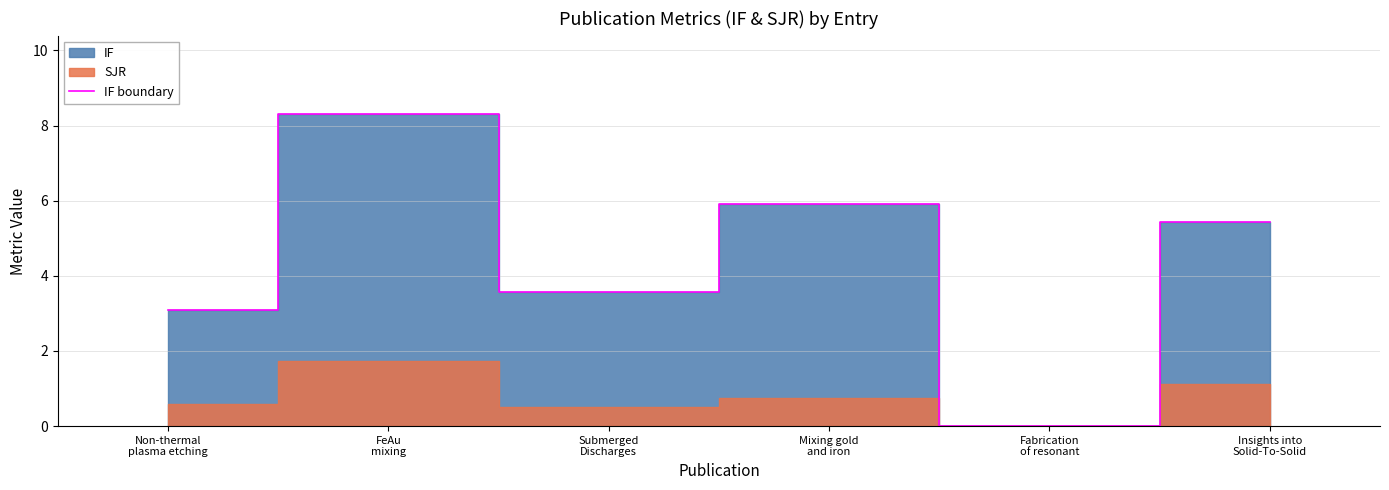

At which label does the data first exceed 5?

FeAu
mixing